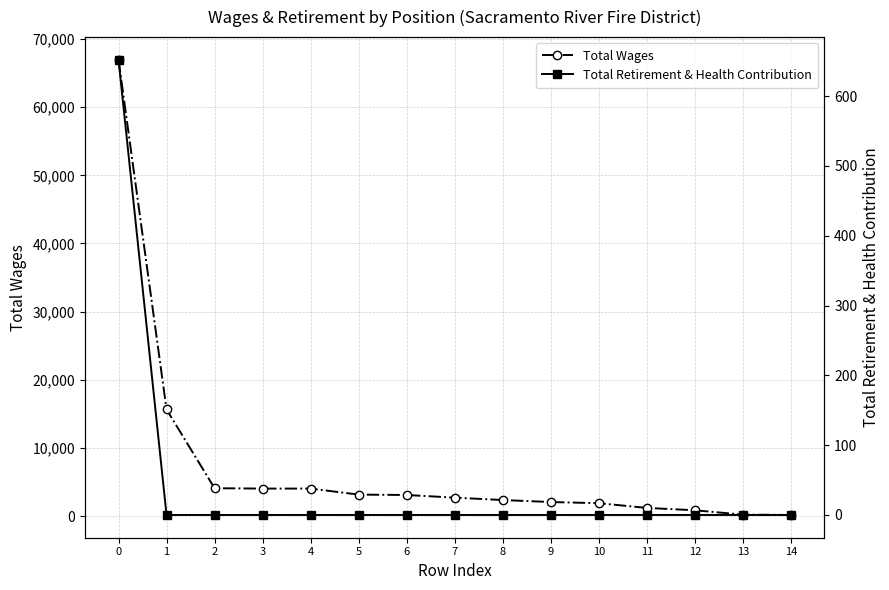

True or false: Total Retirement & Health Contribution has more than 0 interior local peaks.

False